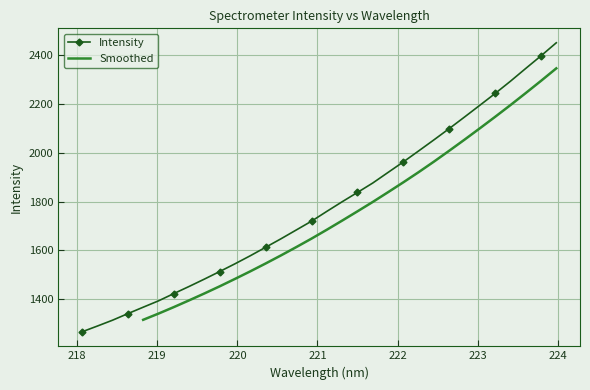

True or false: the data has more than 1 interior local peaks.

False